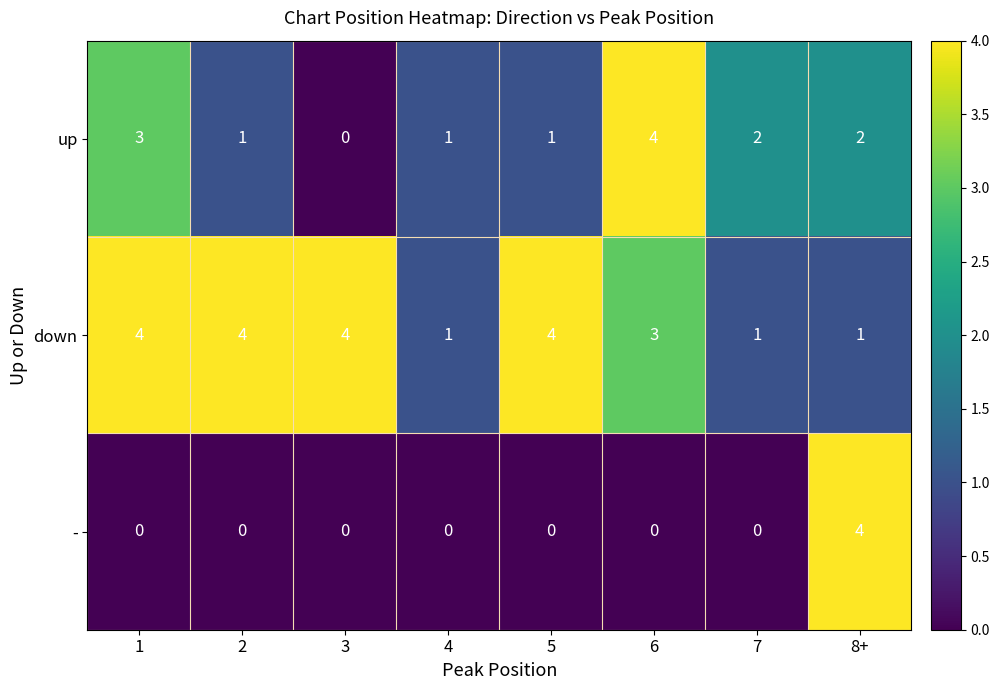

Reading right to left, list all the values displayed in this chart.

up: 8+=2	7=2	6=4	5=1	4=1	3=0	2=1	1=3
down: 8+=1	7=1	6=3	5=4	4=1	3=4	2=4	1=4
-: 8+=4	7=0	6=0	5=0	4=0	3=0	2=0	1=0